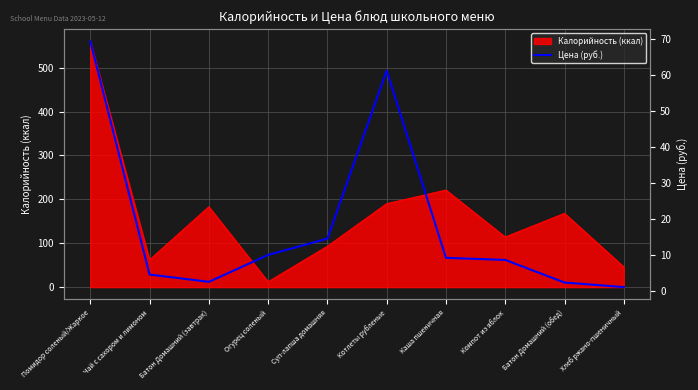

Which category has the lowest value in the Калорийность (ккал) series?

Огурец соленый